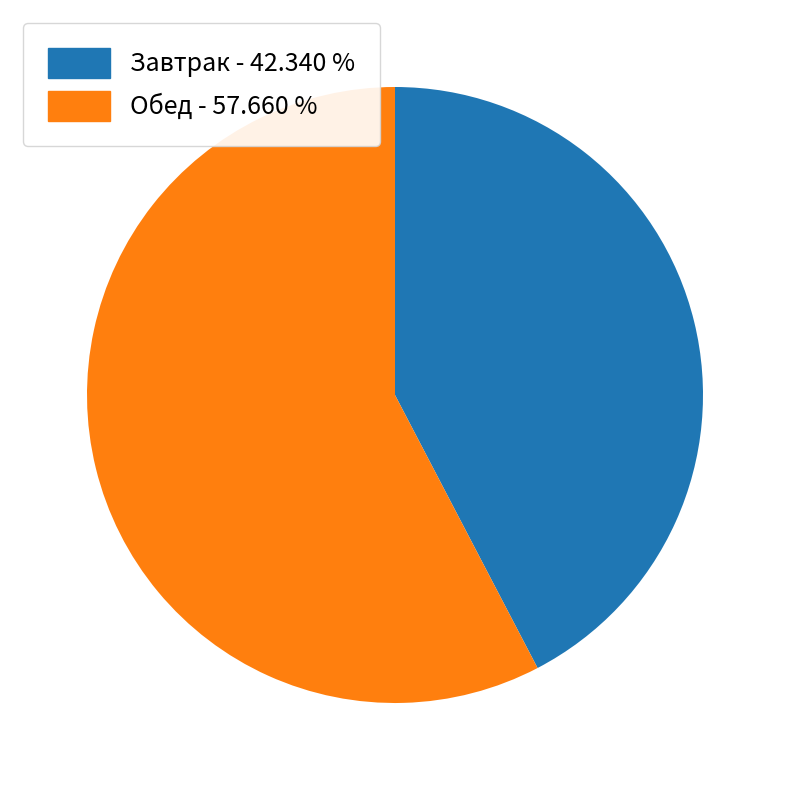

Is there any slice that represents more than half of the pie?

Yes